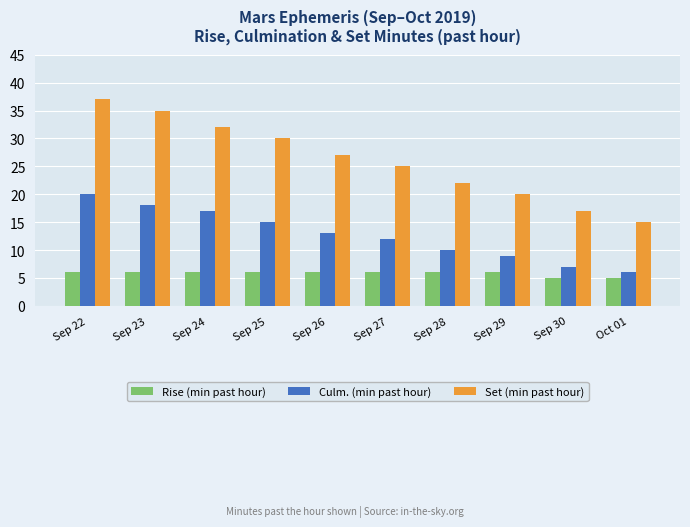

How many Rise (min past hour) values are between 6 and 7?

8